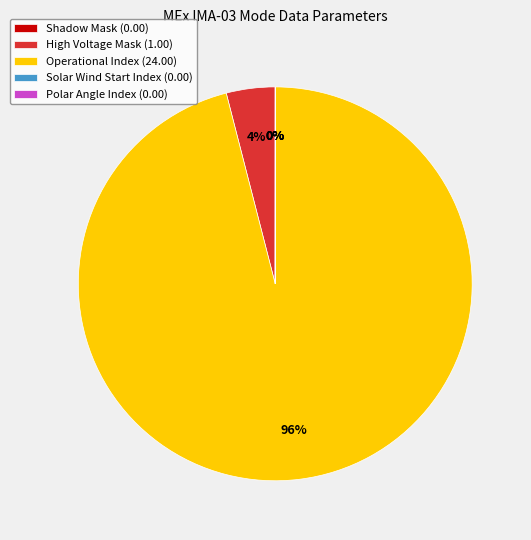

Is it true that Operational Index is 96% of the pie?

True